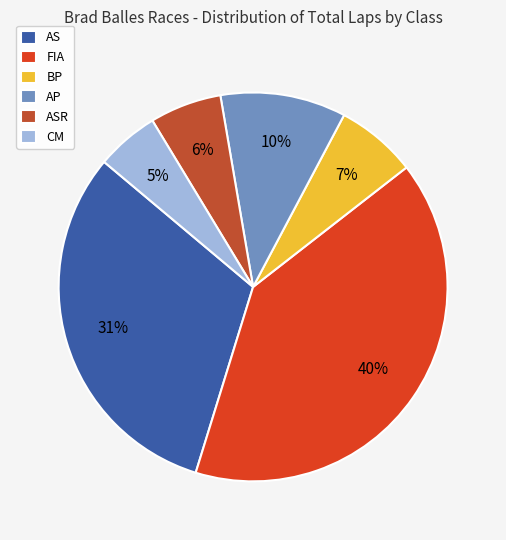

Is there a majority slice in this chart?

No